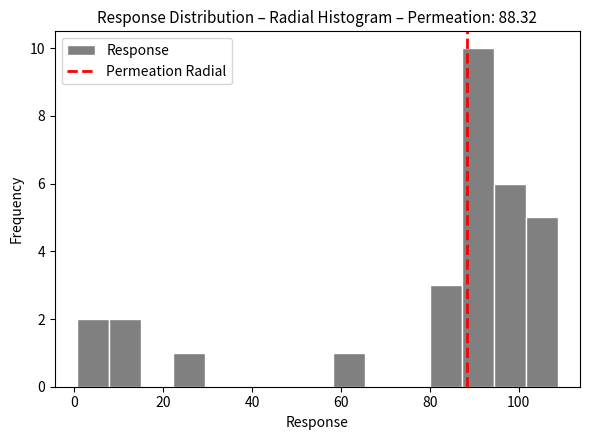

Read against the x-axis, roughly where is the centre of the tallest bar?

90